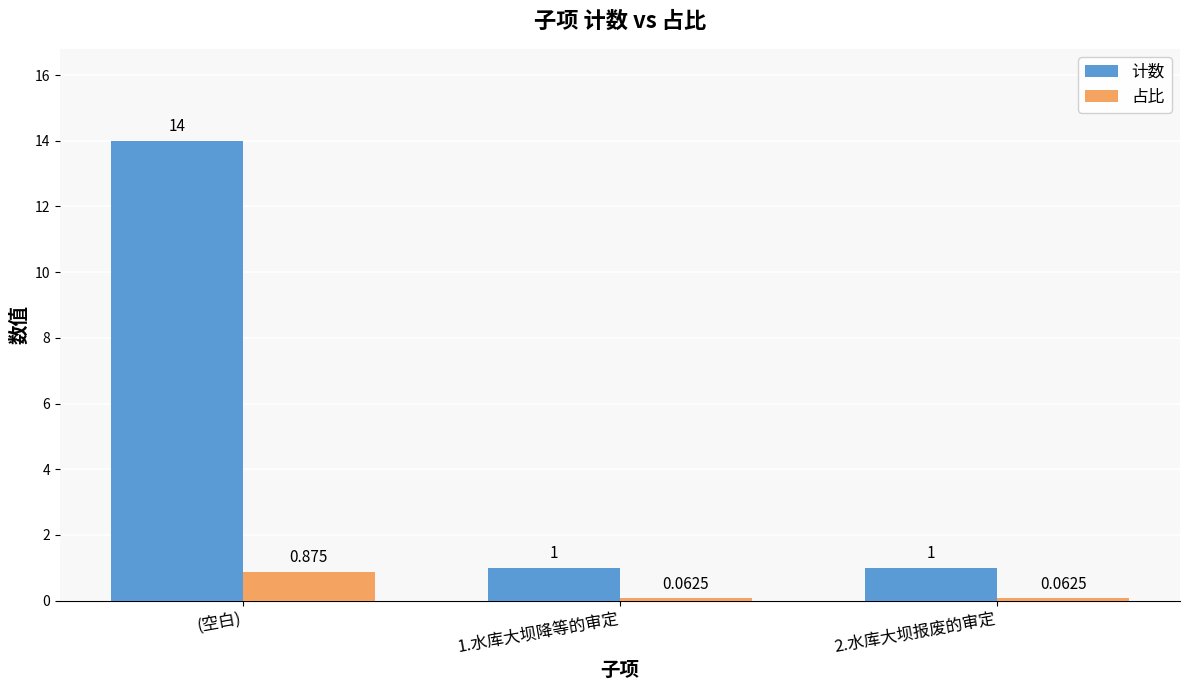

What is the average value of the 计数 series?

5.3